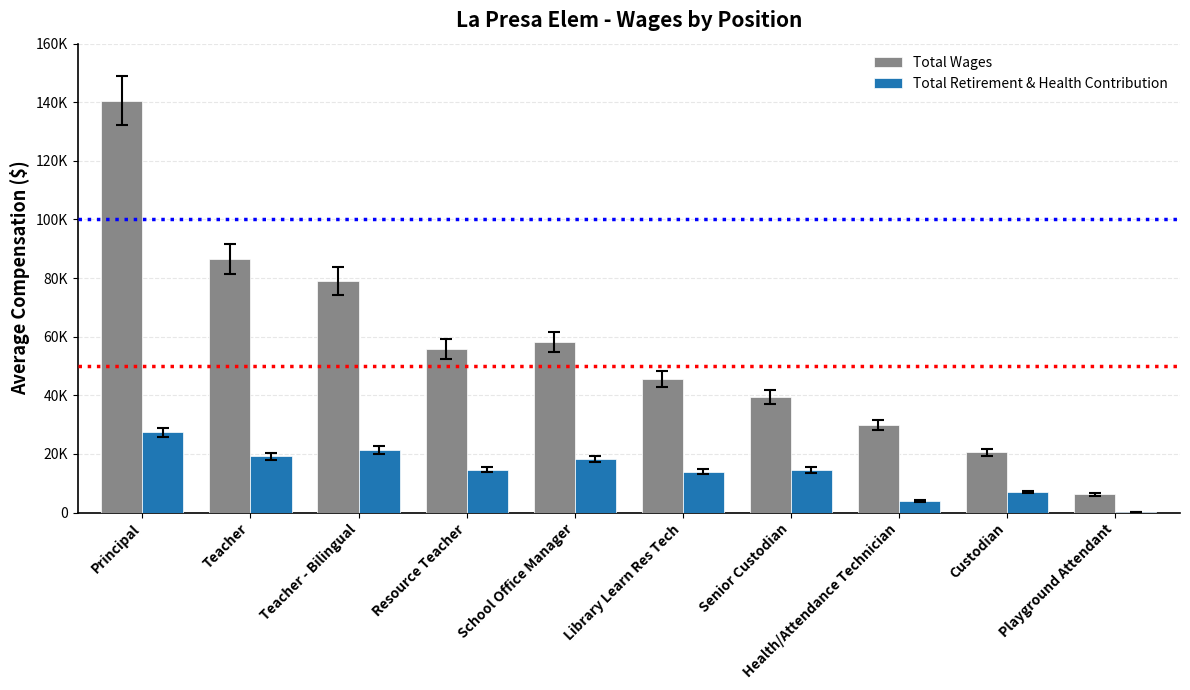

Which has a higher value, Library Learn Res Tech or Health/Attendance Technician?

Library Learn Res Tech